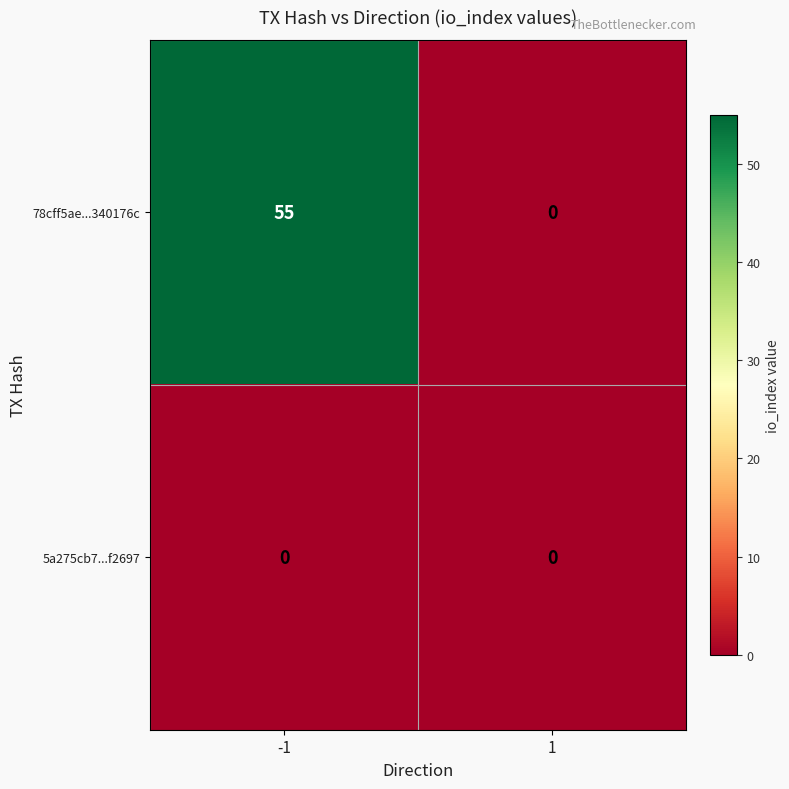

How many data points does each series have?

2